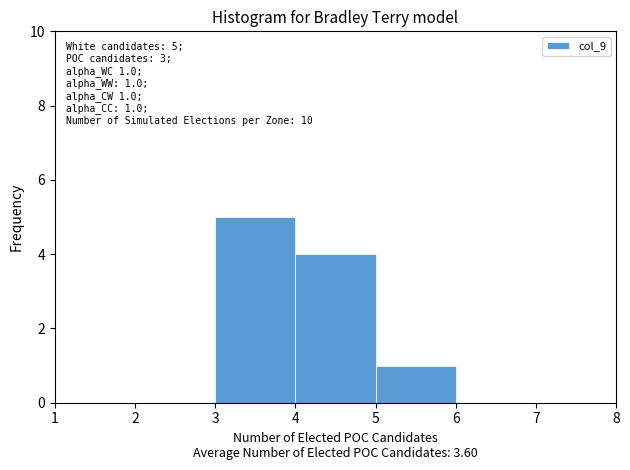

Which range on the x-axis has the tallest bar?

3 to 4